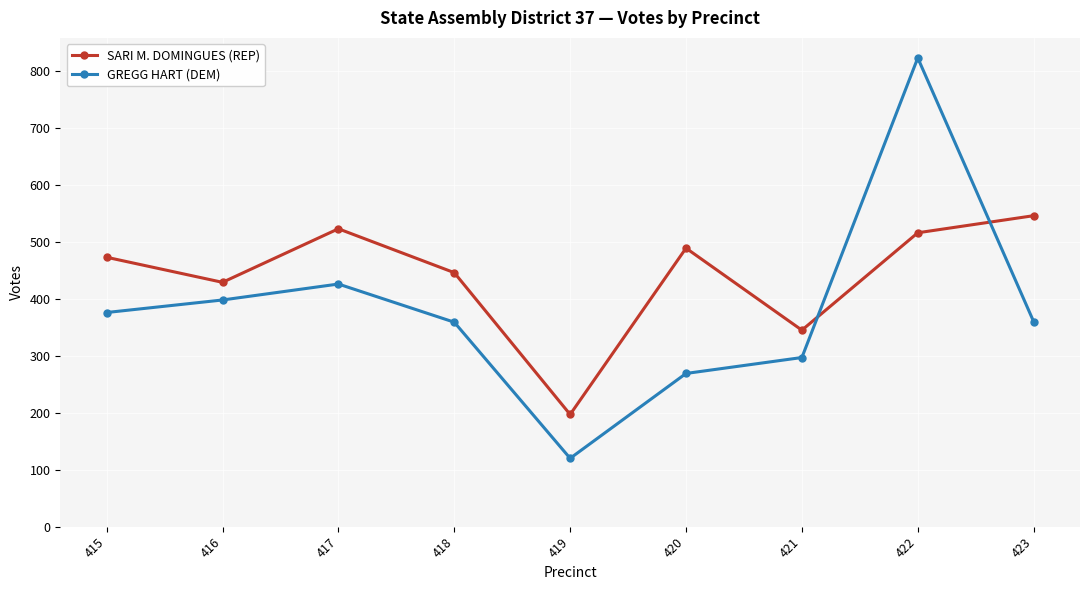

Which series ends up on top after the final intersection of GREGG HART (DEM) and SARI M. DOMINGUES (REP)?

SARI M. DOMINGUES (REP)